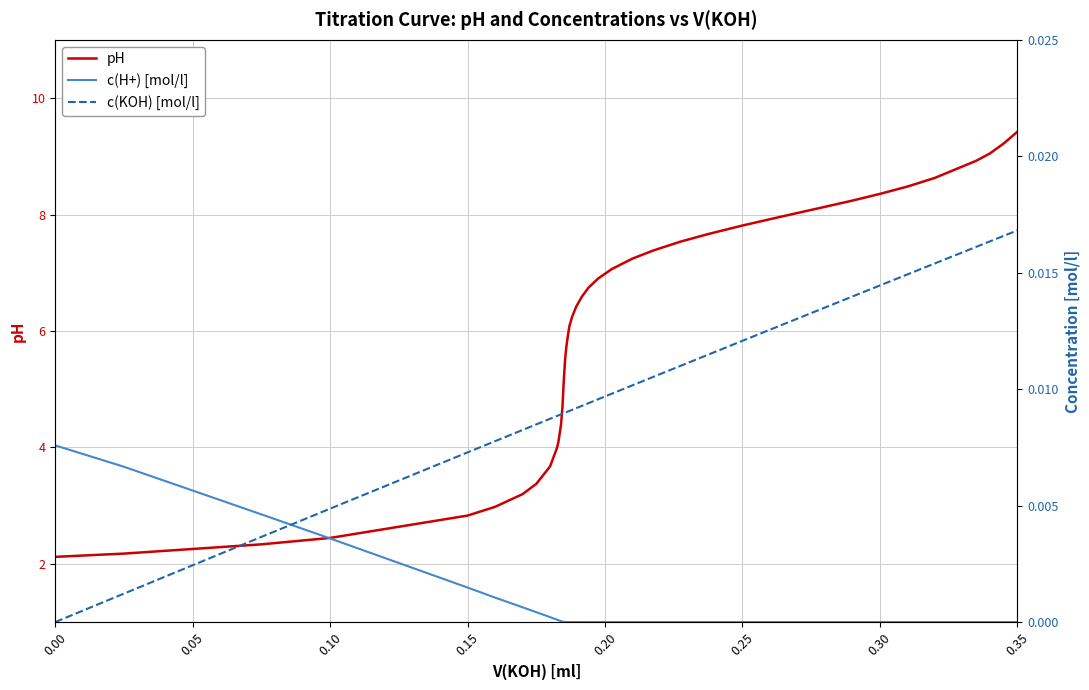

How many series are shown in this chart?

3